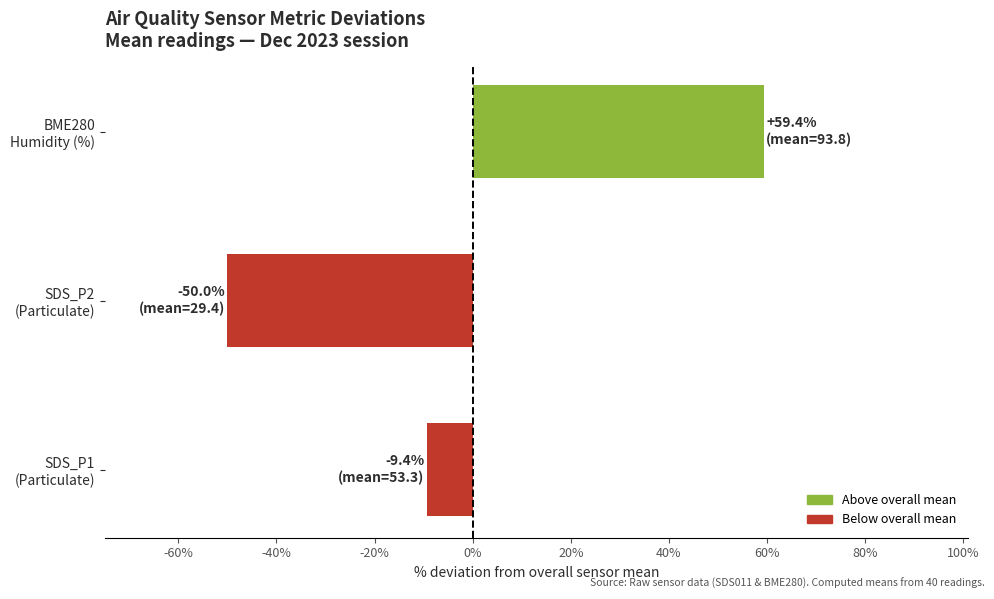

What is the difference between the second highest and minimum values?

40.6